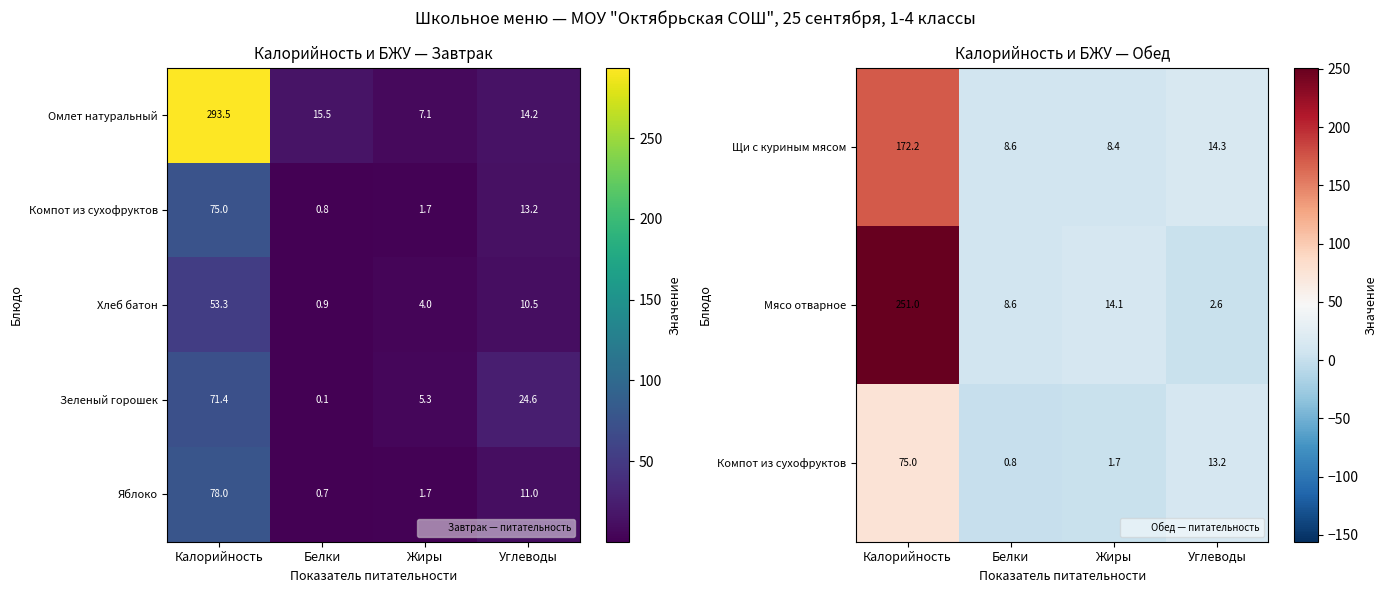

How many data points in Зеленый горошек are above 24?

2